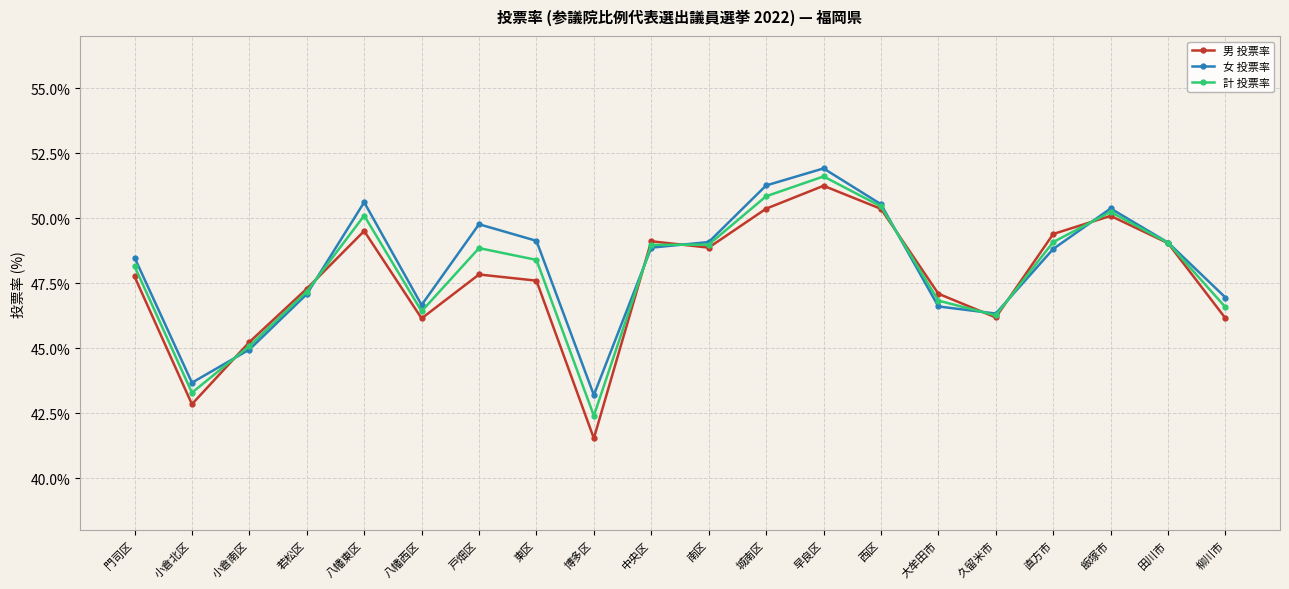

The 女 投票率 series shows 80.2 at 若松区. True or false?

False